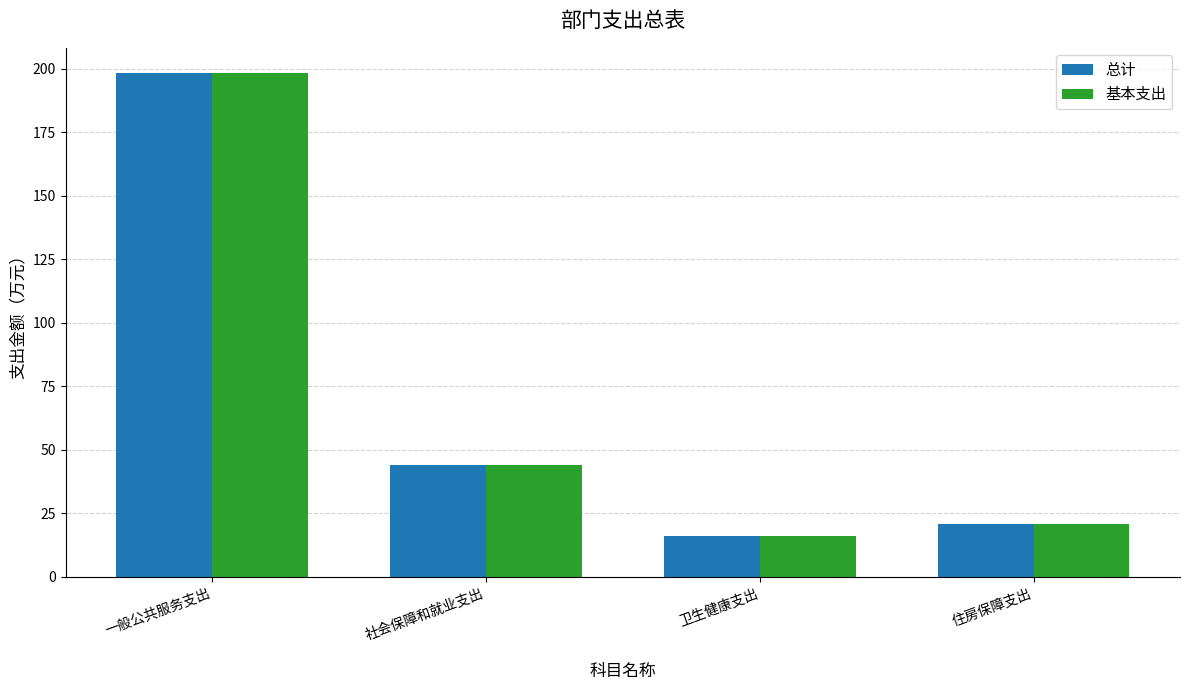

What is the value of the 基本支出 bar at the 4th from the left?

20.9